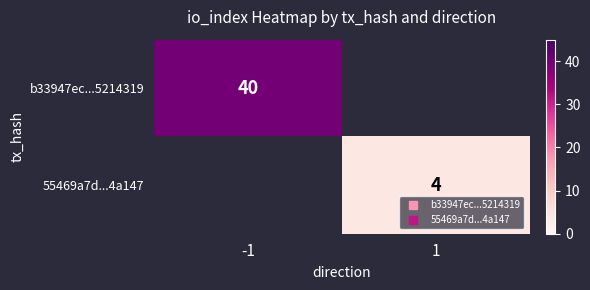

How many series are shown in this chart?

2